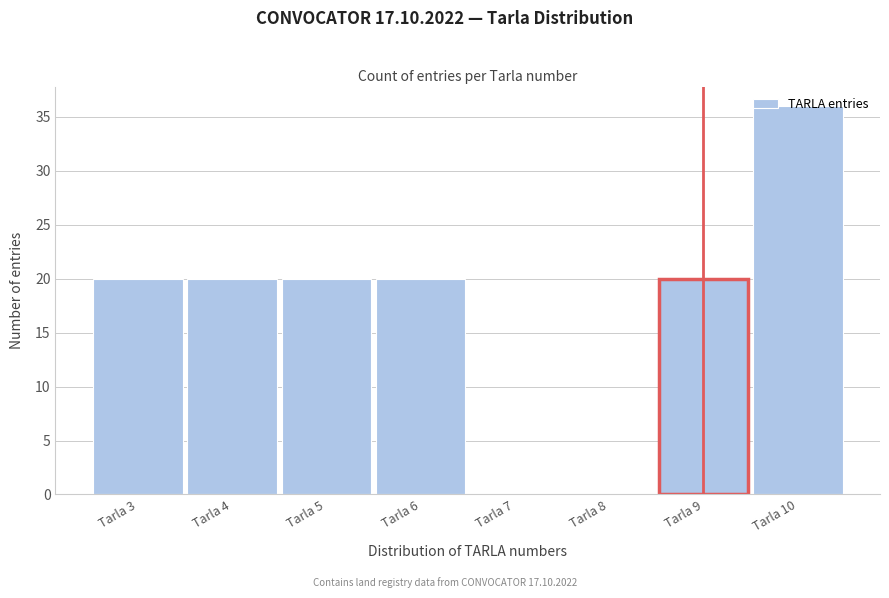

What is the greatest value displayed?

36